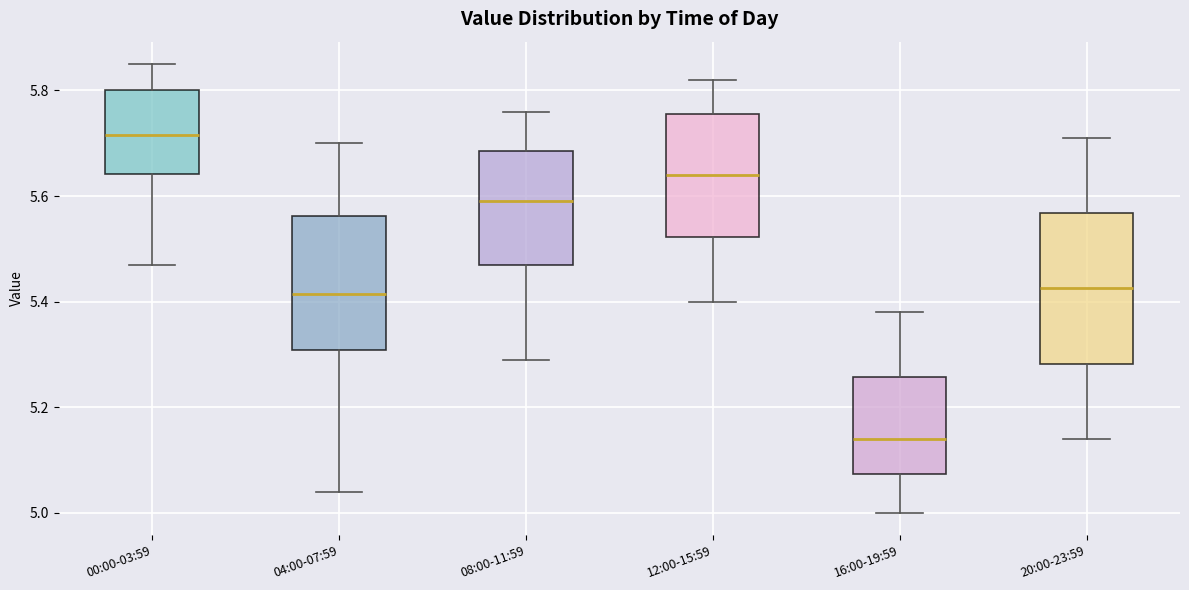

Where does the upper whisker of the box for 16:00-19:59 end on the y-axis? The values are not printed on the chart, so give them approximately, as read against the axis.

5.38